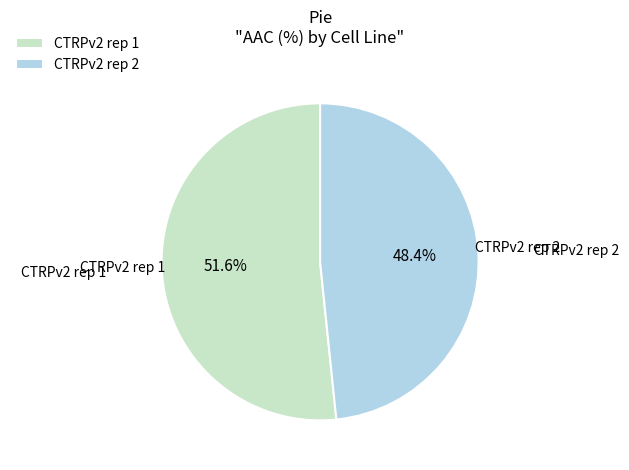

Rank the categories by value from lowest to highest.

CTRPv2 rep 2, CTRPv2 rep 1